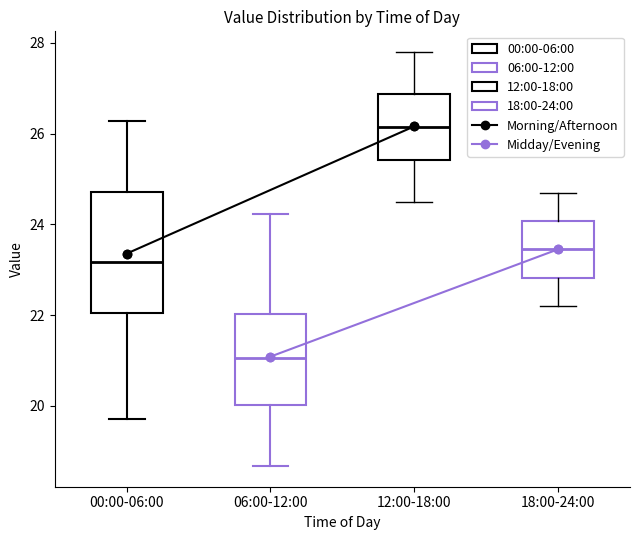

Which box's median line is the highest?

12:00-18:00